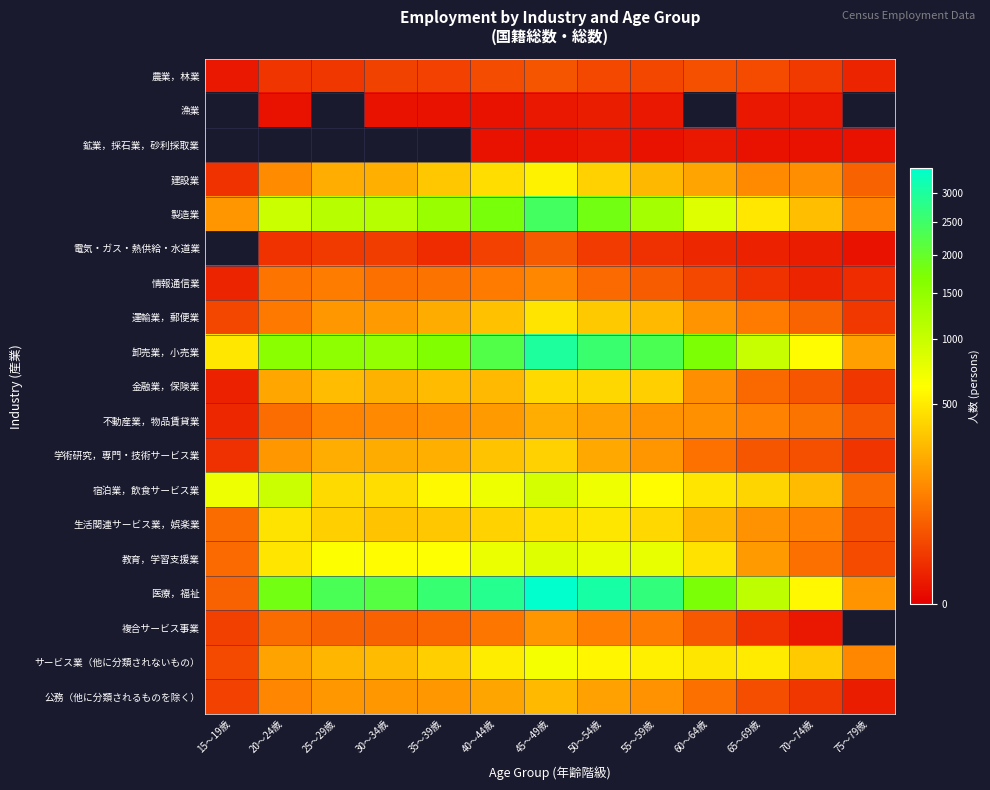

Which series has the largest total across all categories?

医療，福祉